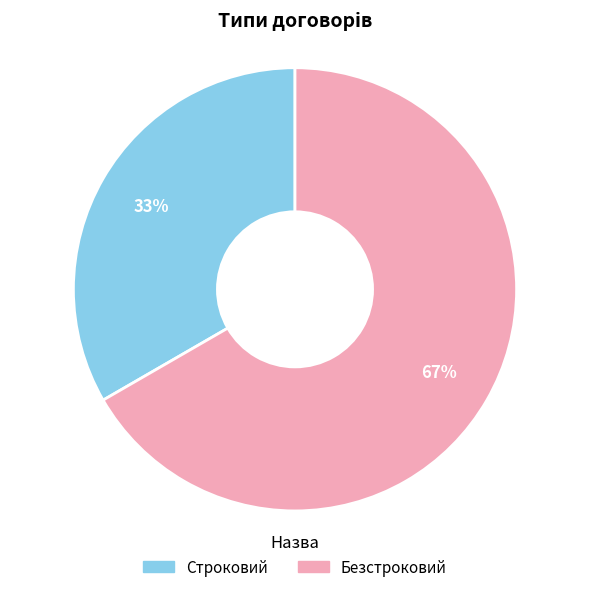

What is the ratio of the value at Безстроковий to the value at Строковий?

2.0